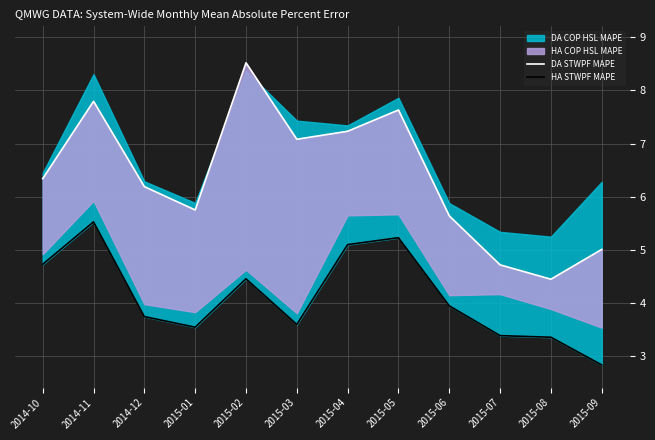

Where does the DA STWPF MAPE series first go above 6?

2014-10